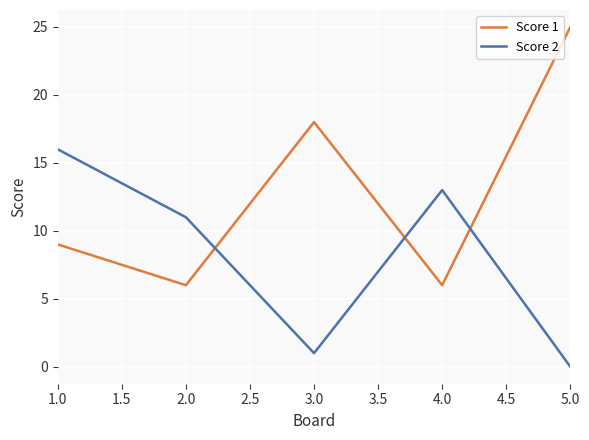

Reading right to left, list all the values displayed in this chart.

Score 1: 25	6	18	6	9
Score 2: 0	13	1	11	16